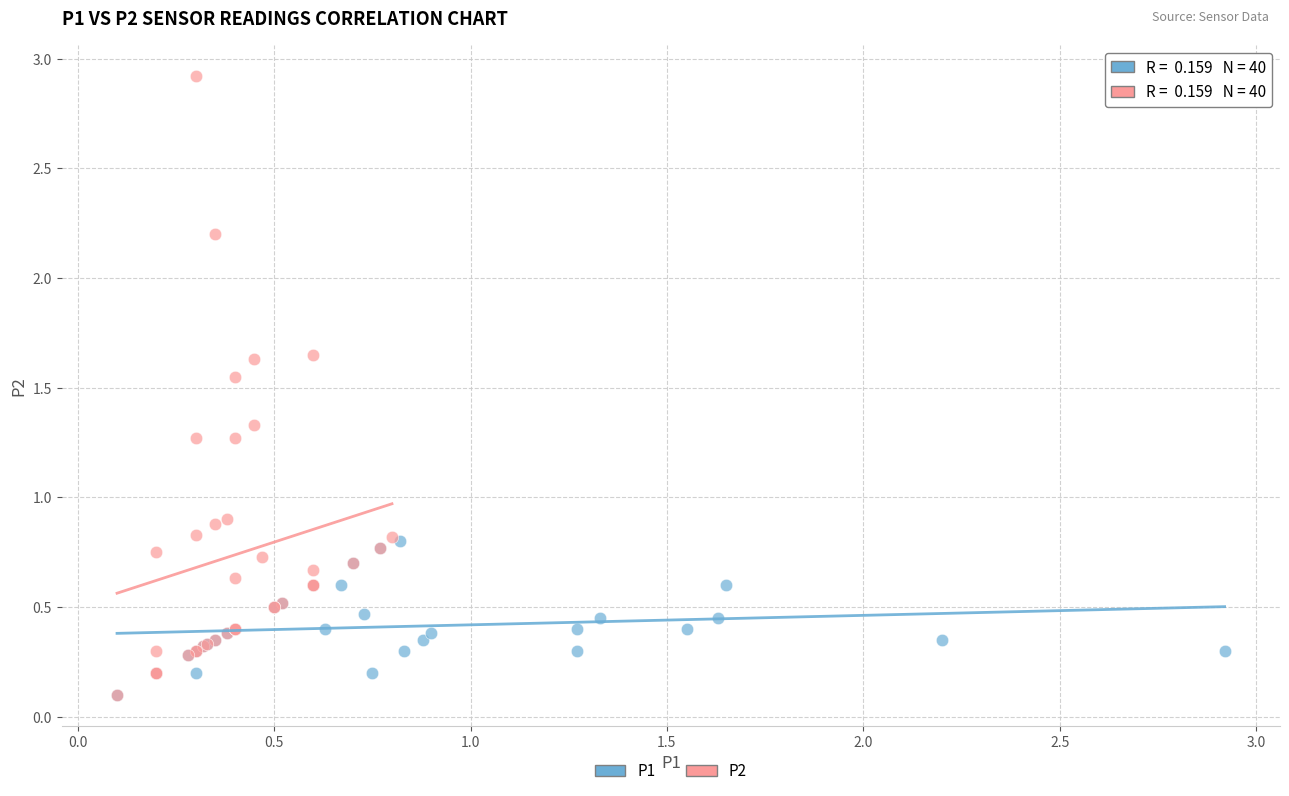

Which series reaches the maximum Y coordinate?

P2